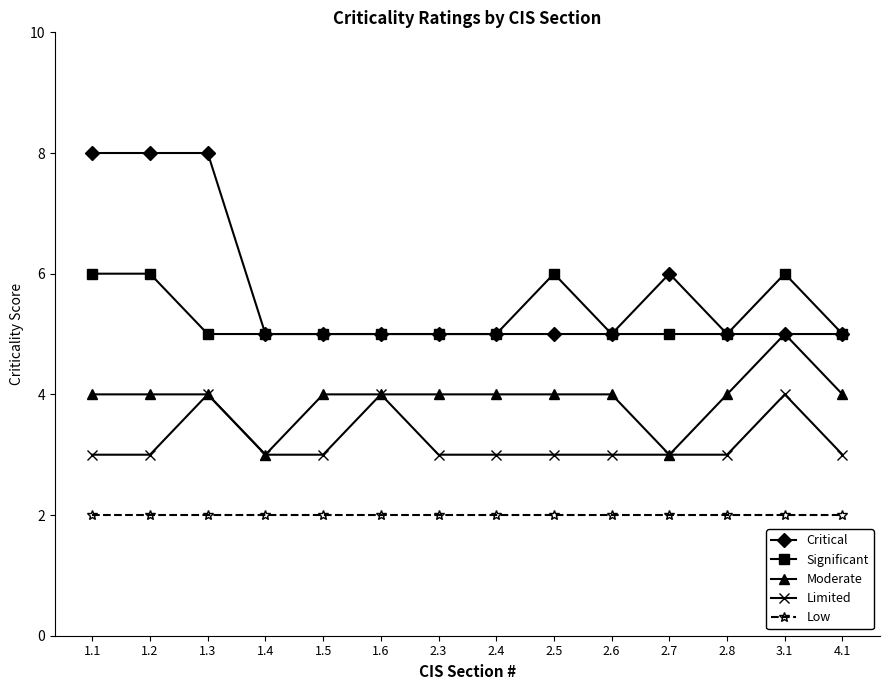

True or false: Significant has a value of 3 at 2.5.

False